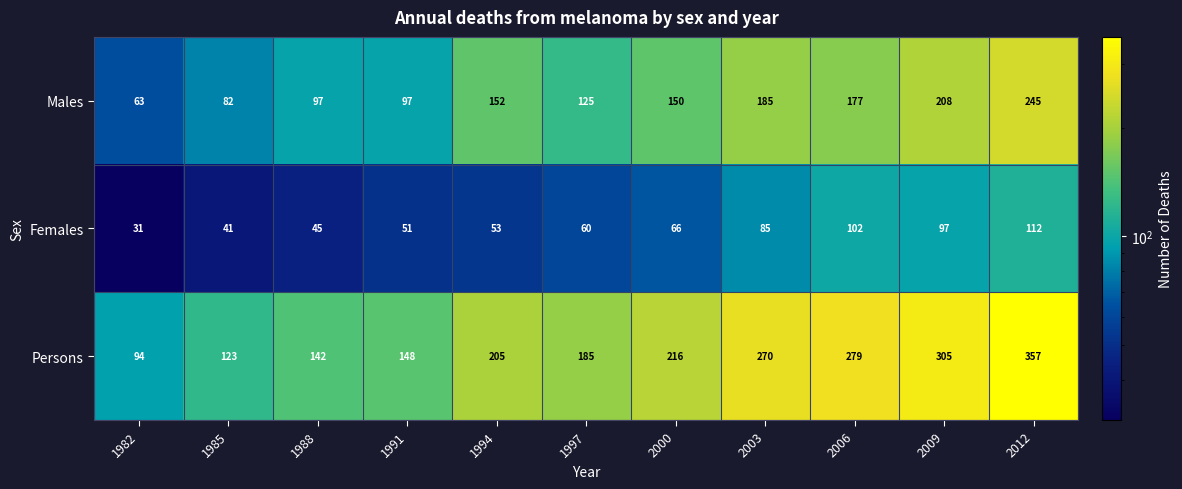

At how many categories does at least one series exceed 251?

4